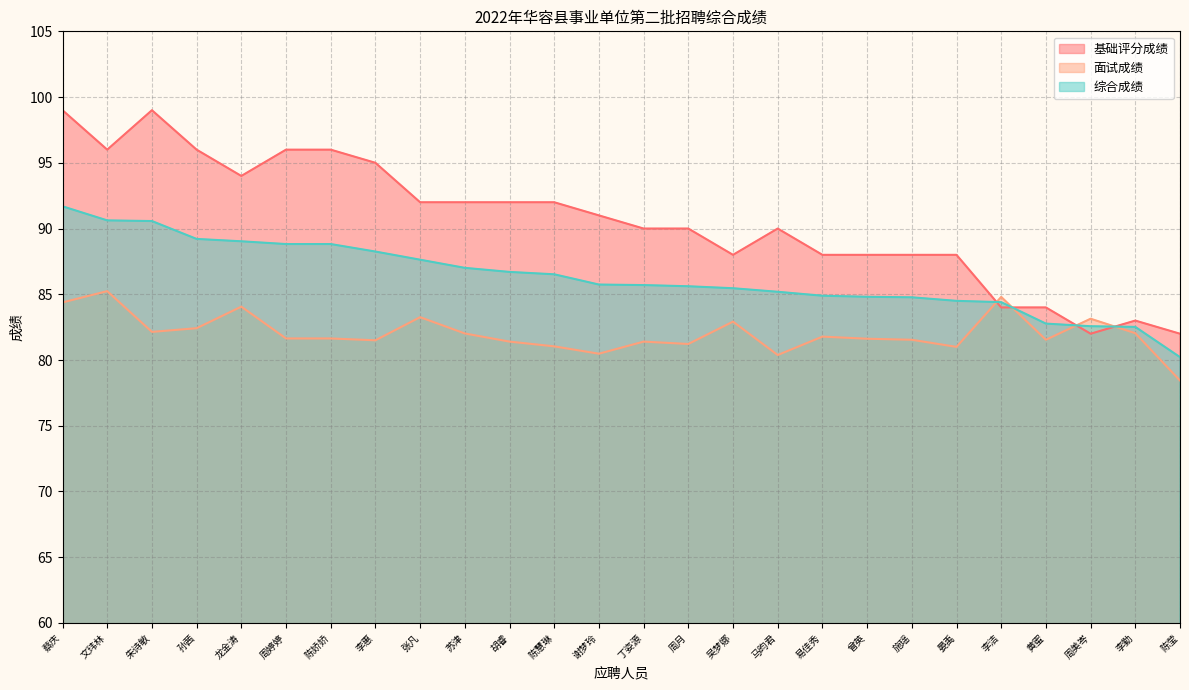

After their last crossing, which series has the higher values: 基础评分成绩 or 面试成绩?

基础评分成绩